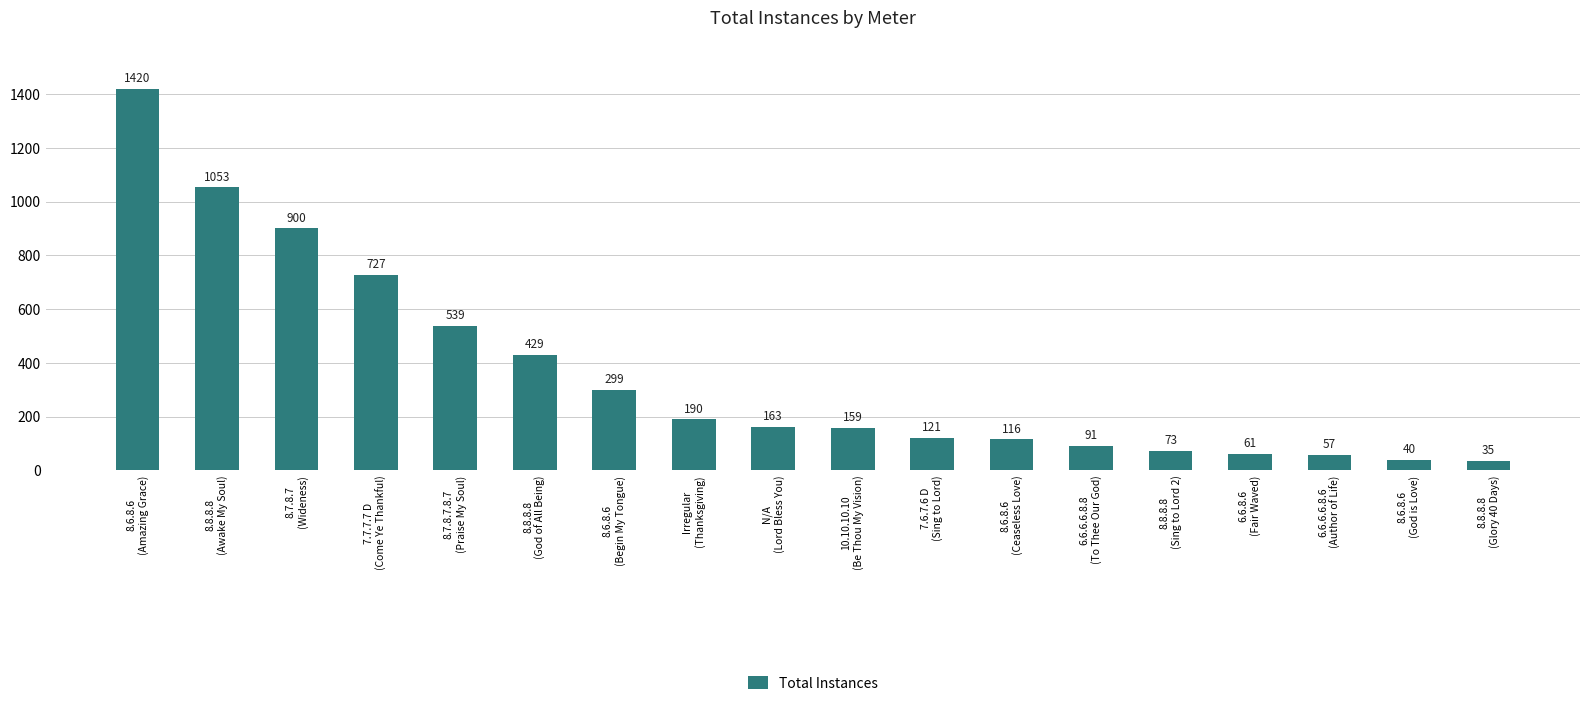

What is the value of the 14th bar from the left?

73